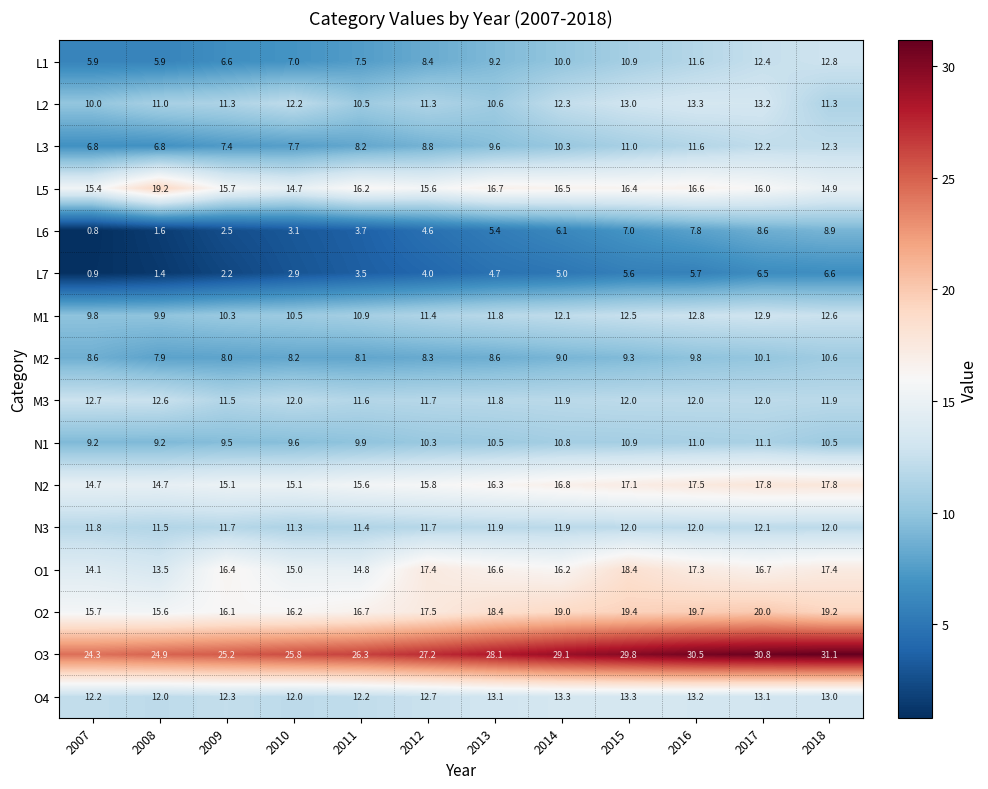

What is the sum of the O4 values at 2012 and 2011?

24.9